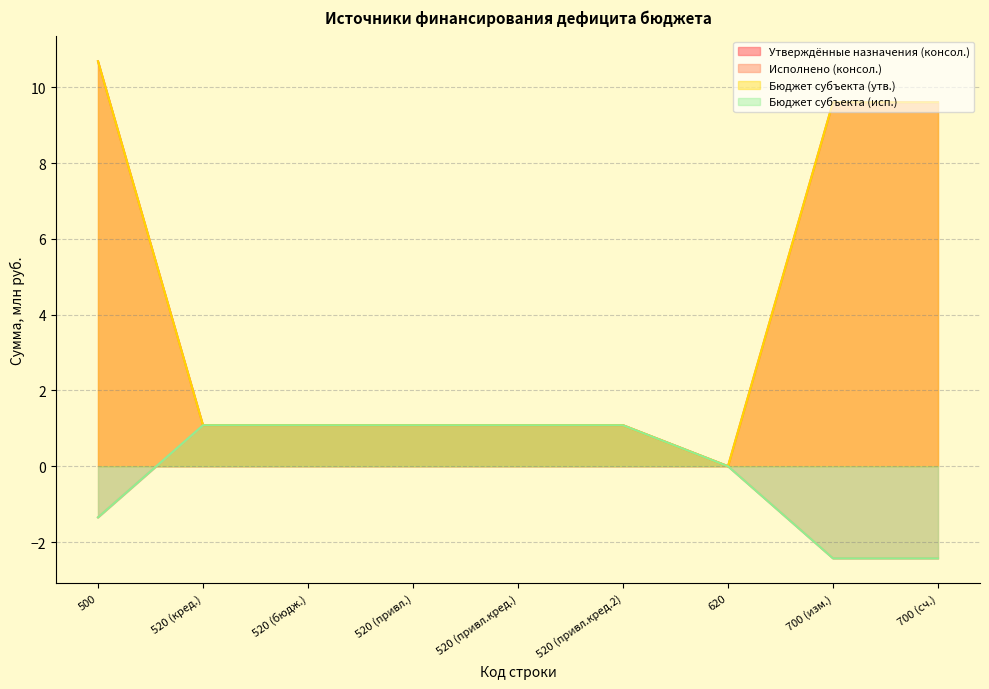

What is the sum of all Исполнено (консол.) values?

-0.8